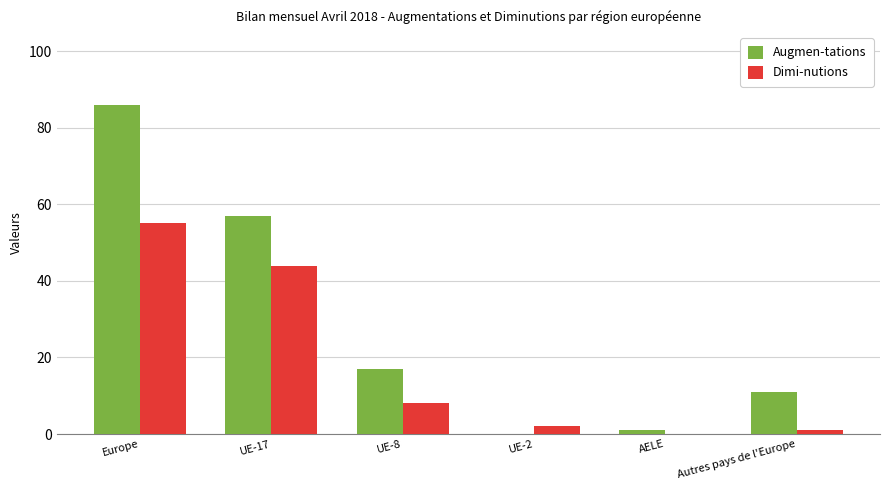

At which category is the sum across all series the highest?

Europe